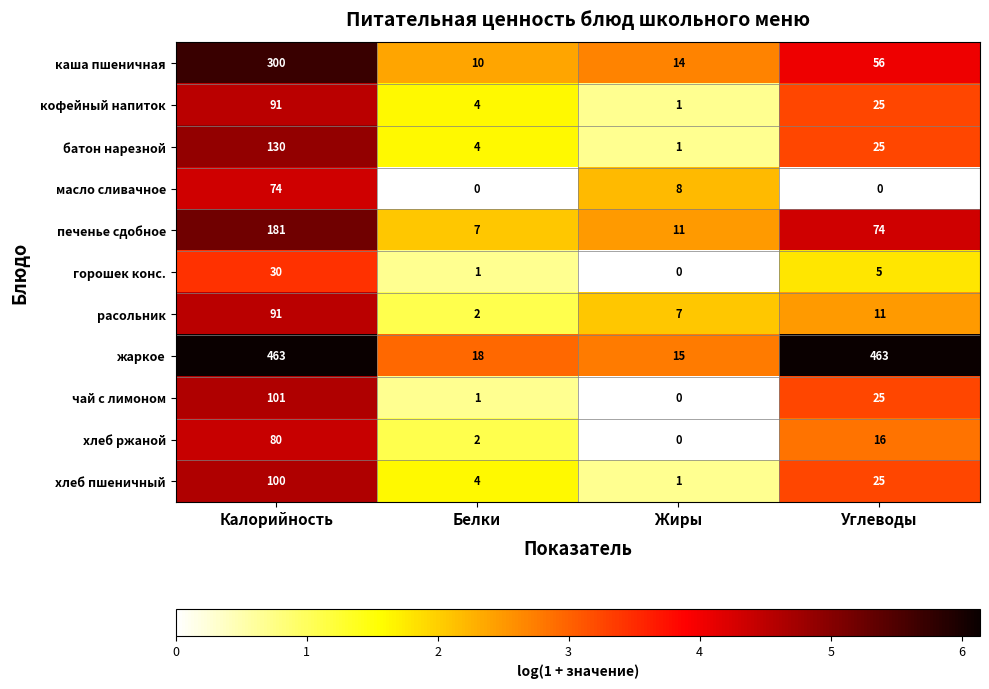

Is it true that печенье сдобное equals 11 at Жиры?

True